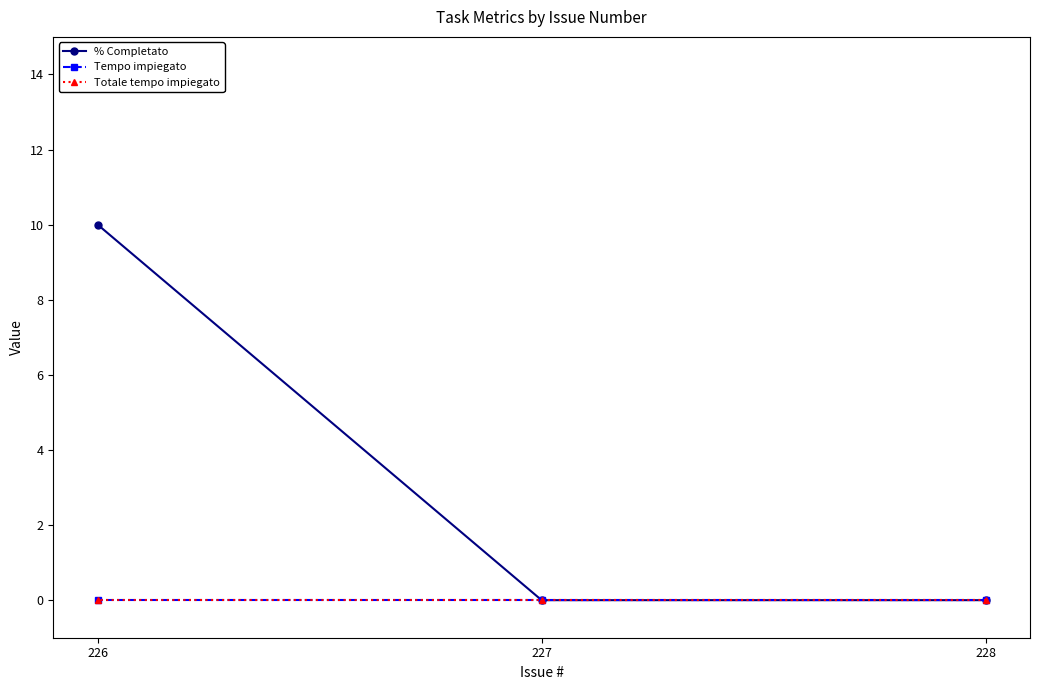

What is the average value of the % Completato series?

3